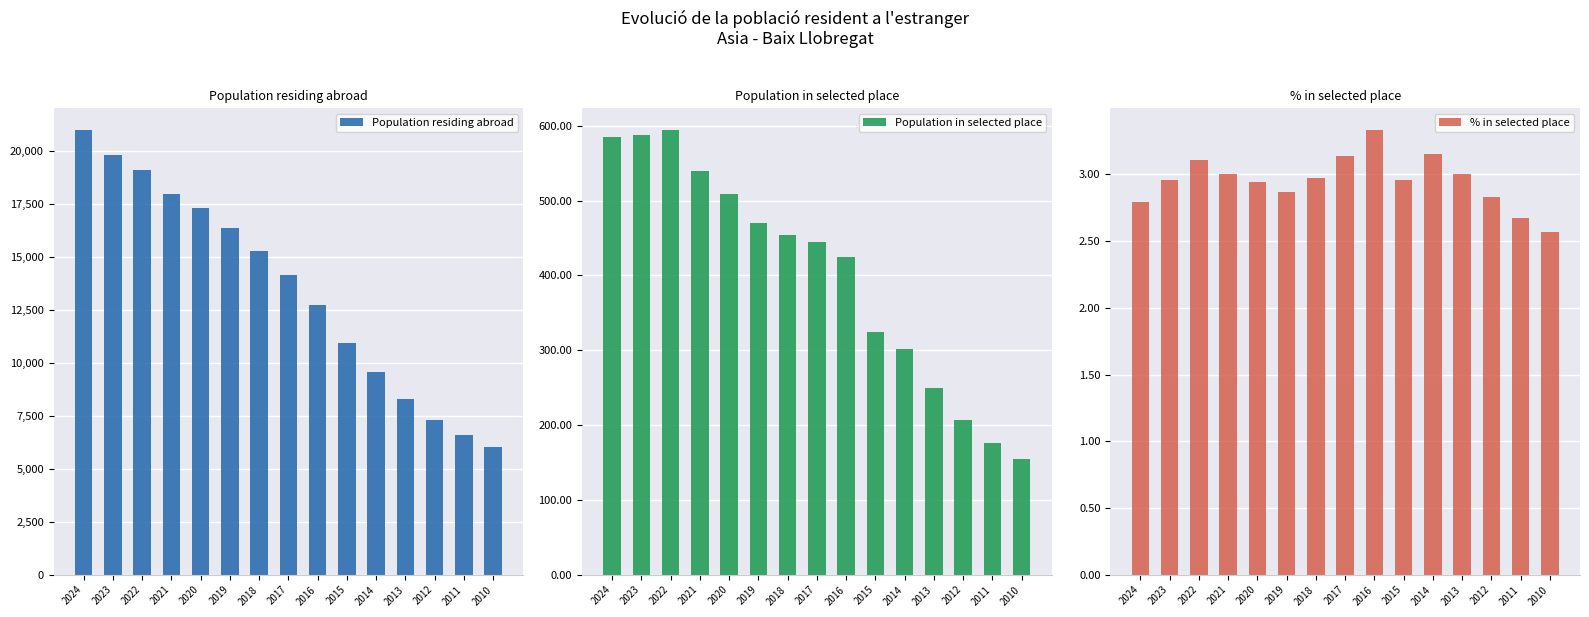

Count the number of categories in the chart.

15